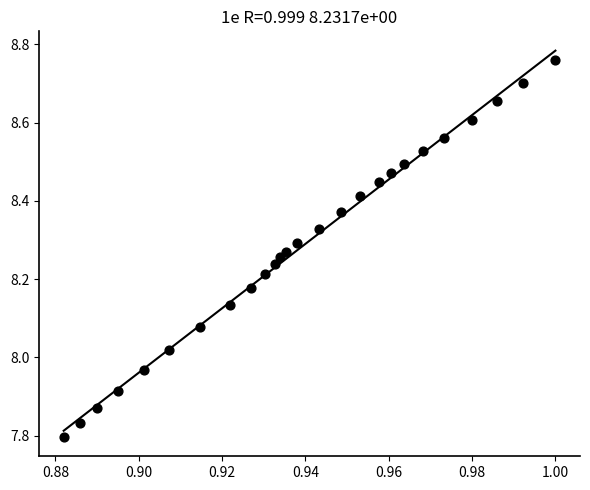

What is the range of Y values (max minus min)?

1.0